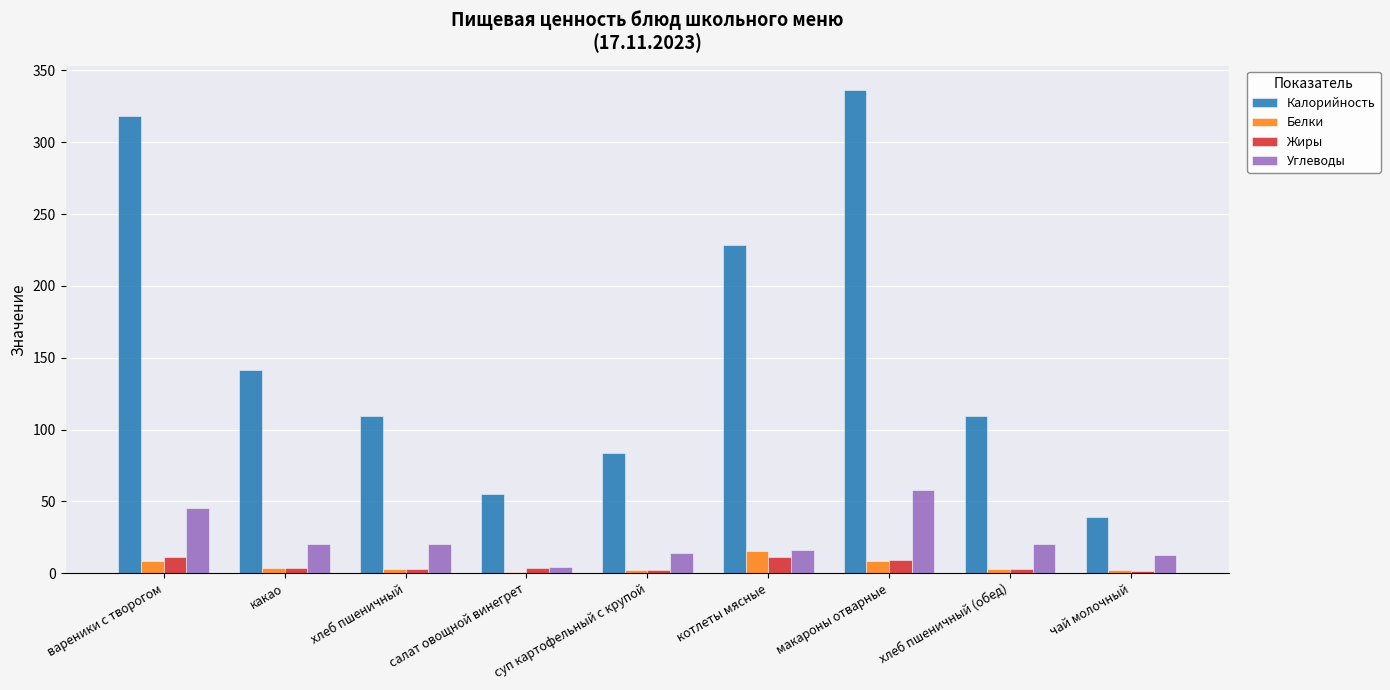

What is the average value of the Белки series?

5.3